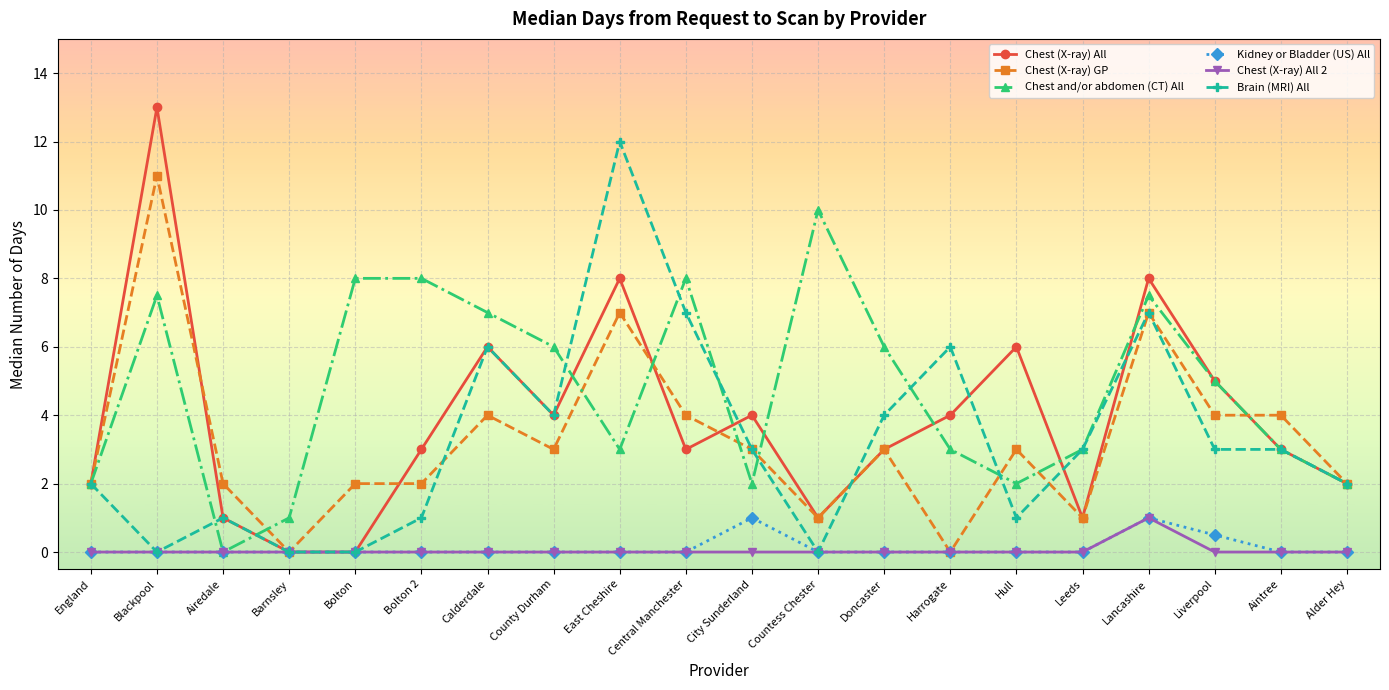

Which label corresponds to the largest value in the chart?

Blackpool